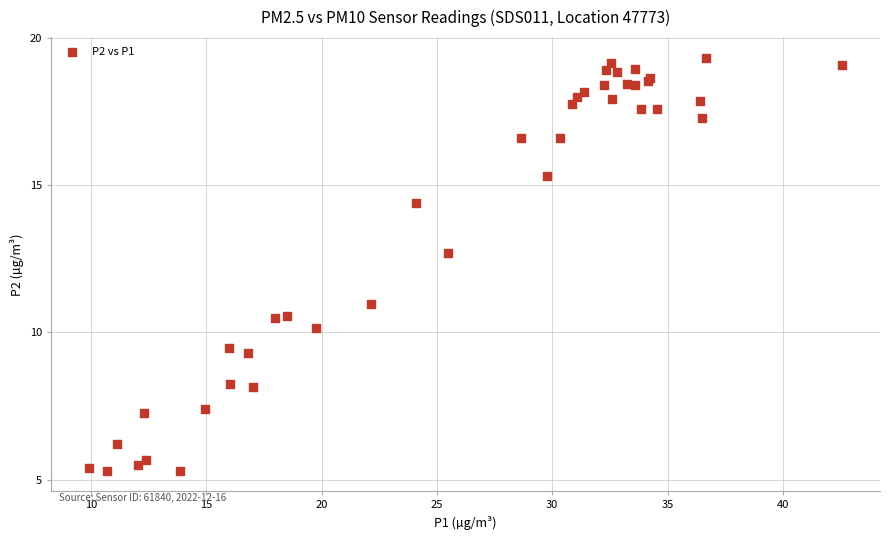

What Y value in the scatter plot is closest to 12?

12.7